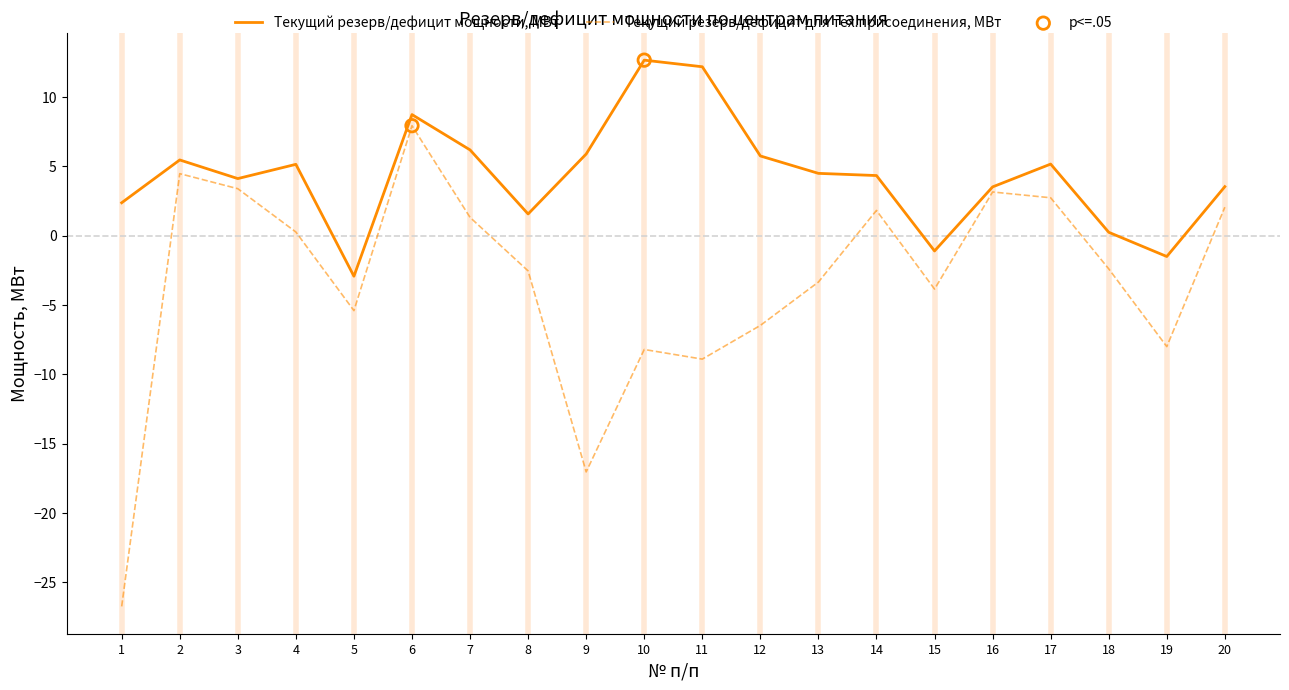

At which category is the sum across all series the highest?

6